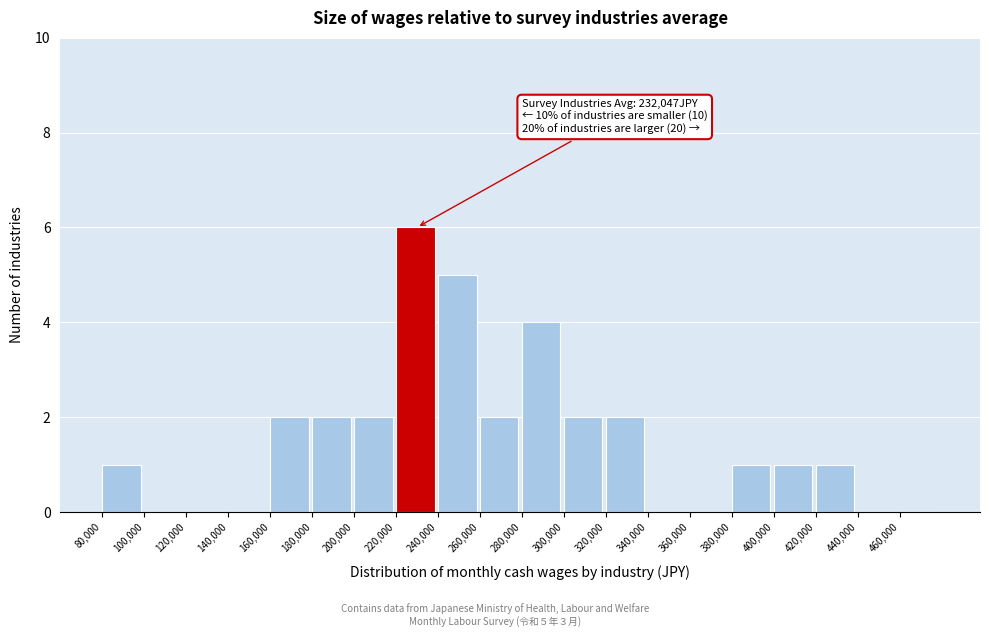

Over which range of the x-axis is the bar tallest?

220000 to 240000